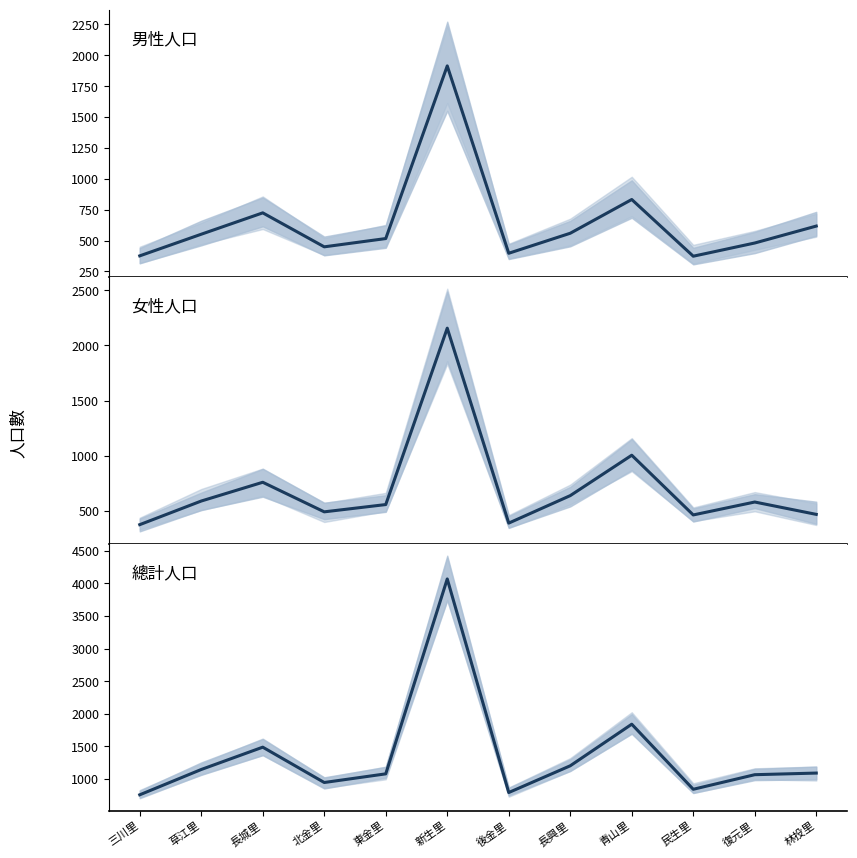

What is the minimum value shown in the chart?

373